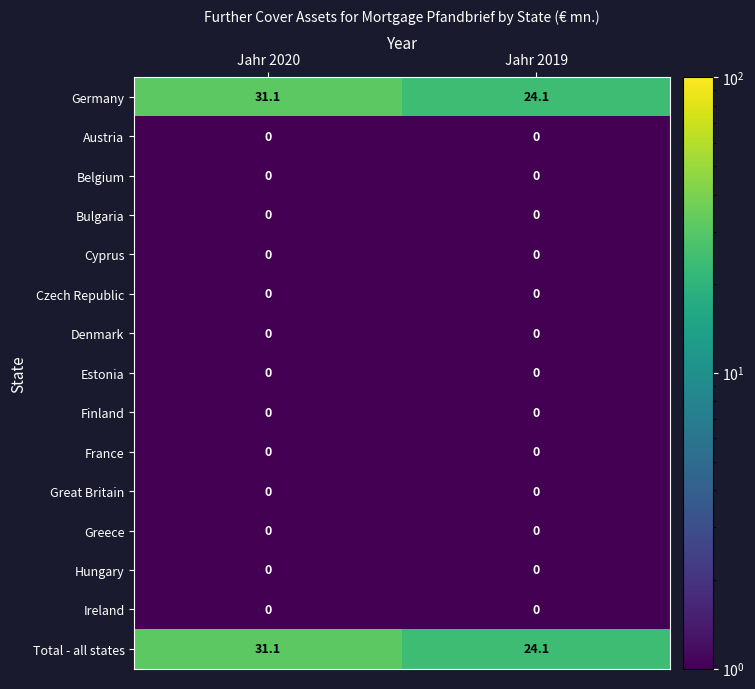

Reading left to right, what are all the values shown in this chart?

Germany: Jahr 2020=31.1	Jahr 2019=24.1
Austria: Jahr 2020=0.0	Jahr 2019=0.0
Belgium: Jahr 2020=0.0	Jahr 2019=0.0
Bulgaria: Jahr 2020=0.0	Jahr 2019=0.0
Cyprus: Jahr 2020=0.0	Jahr 2019=0.0
Czech Republic: Jahr 2020=0.0	Jahr 2019=0.0
Denmark: Jahr 2020=0.0	Jahr 2019=0.0
Estonia: Jahr 2020=0.0	Jahr 2019=0.0
Finland: Jahr 2020=0.0	Jahr 2019=0.0
France: Jahr 2020=0.0	Jahr 2019=0.0
Great Britain: Jahr 2020=0.0	Jahr 2019=0.0
Greece: Jahr 2020=0.0	Jahr 2019=0.0
Hungary: Jahr 2020=0.0	Jahr 2019=0.0
Ireland: Jahr 2020=0.0	Jahr 2019=0.0
Total - all states: Jahr 2020=31.1	Jahr 2019=24.1